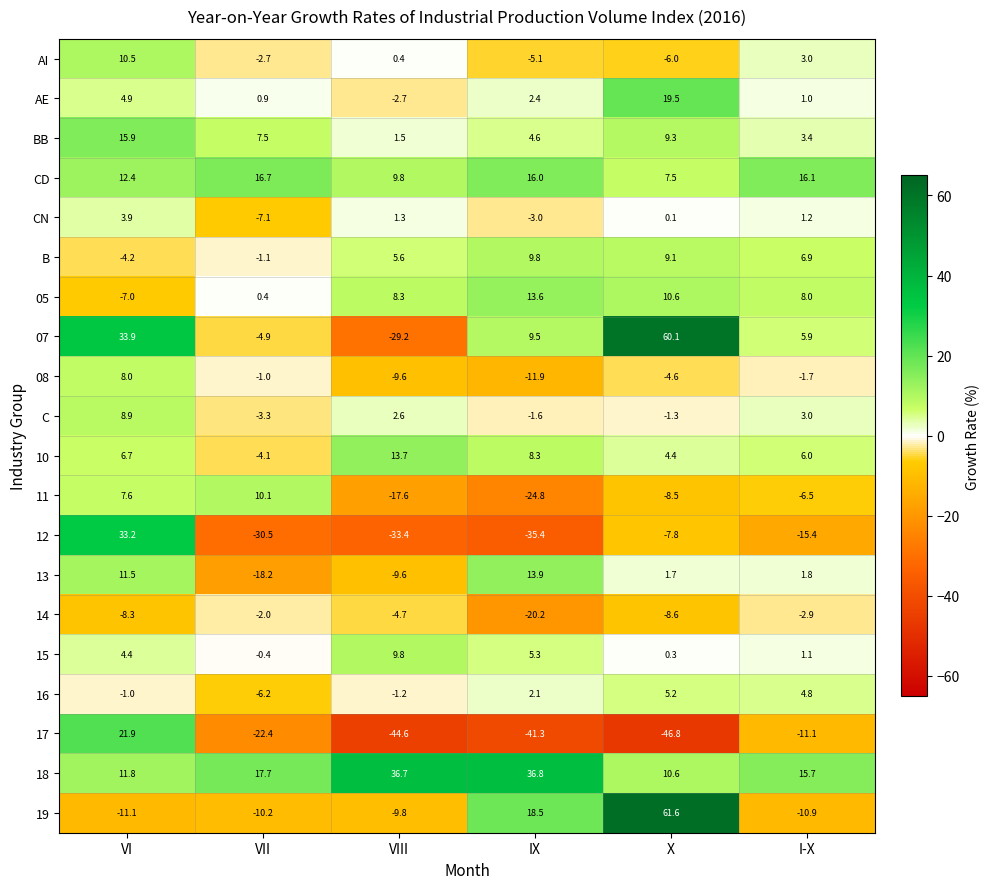

Which series has the largest total across all categories?

18